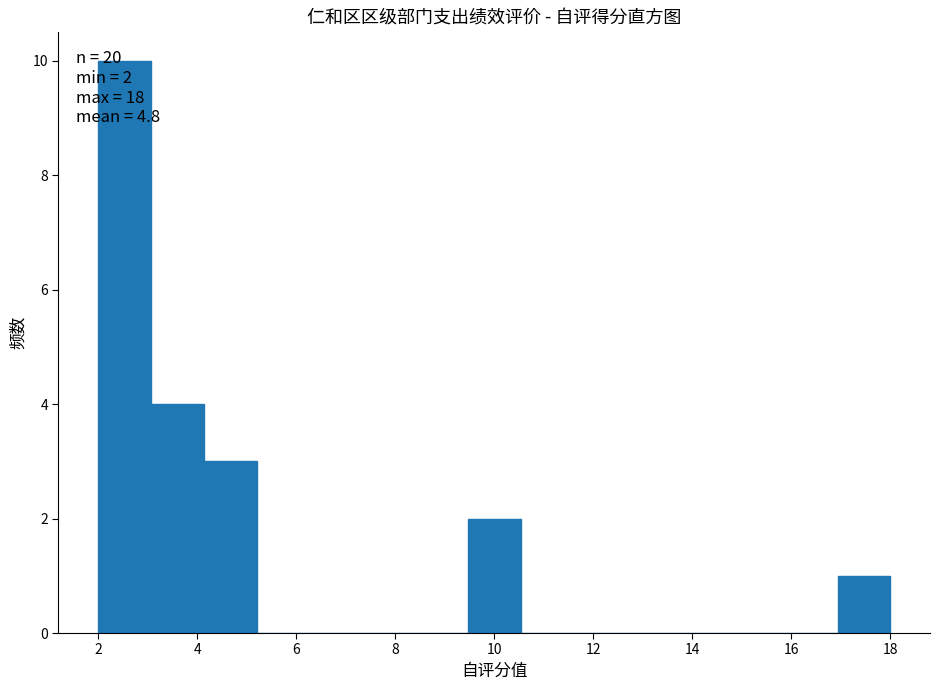

Over which range of the x-axis is the bar tallest?

2.0 to 3.0